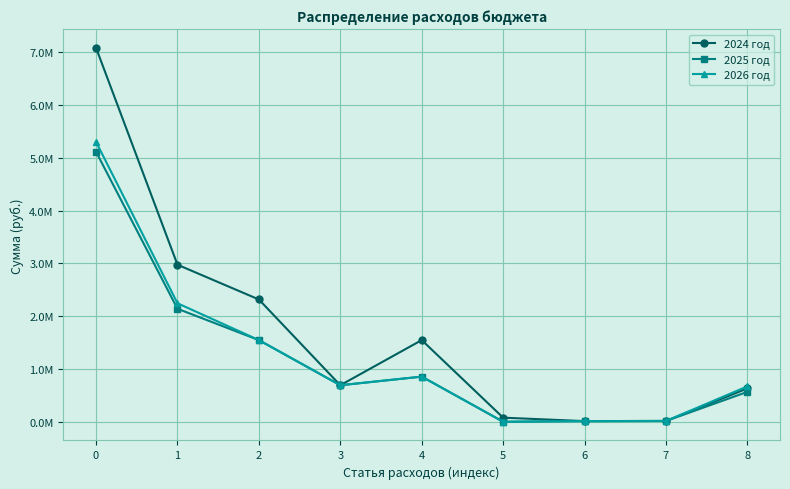

What are all the series names shown in the legend?

2024 год, 2025 год, 2026 год